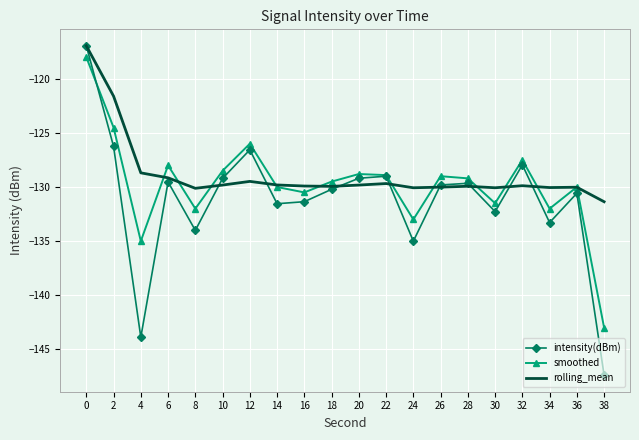

The intensity(dBm) series shows -179.4 at 30. True or false?

False